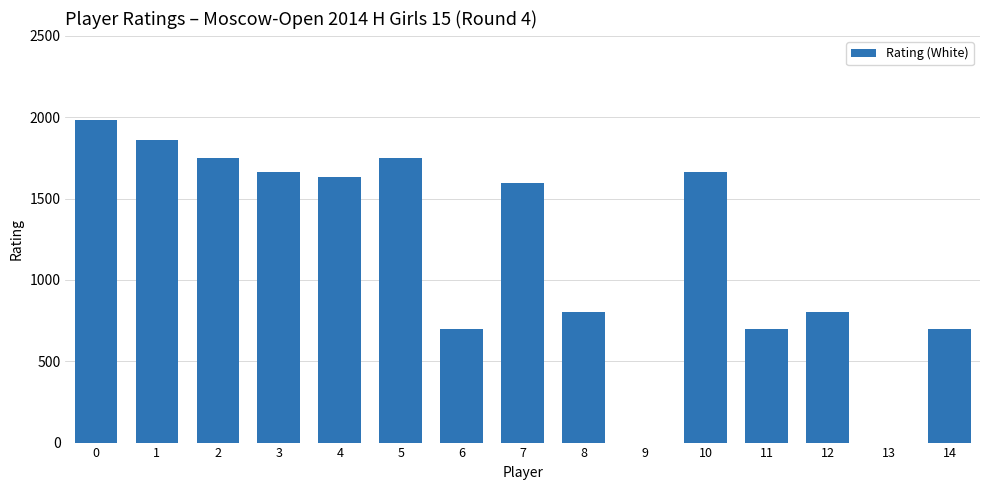

Between 5 and 3, which is larger?

5